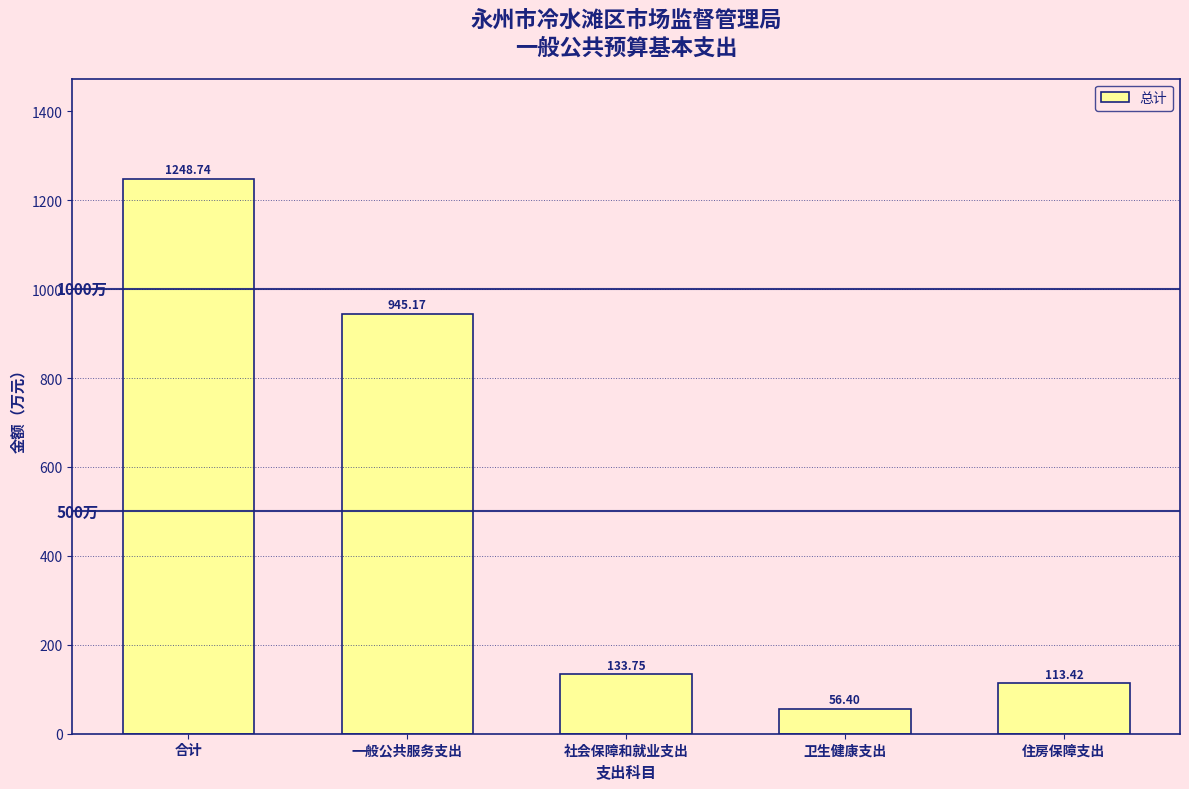

Where is the data nearest to the value 652?

一般公共服务支出